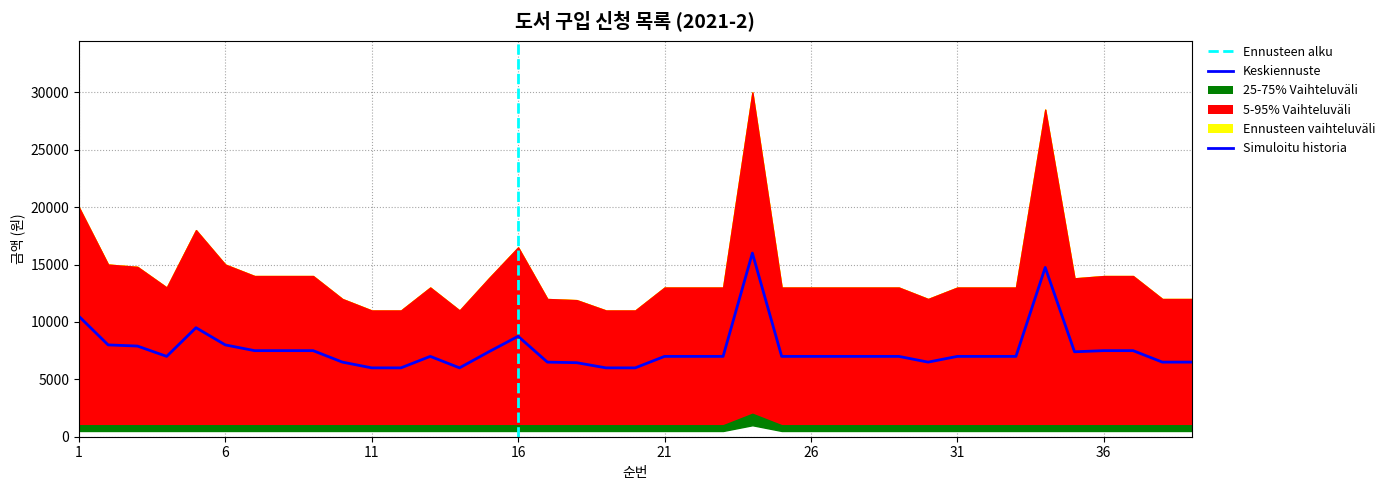

At which category is the sum across all series the highest?

24